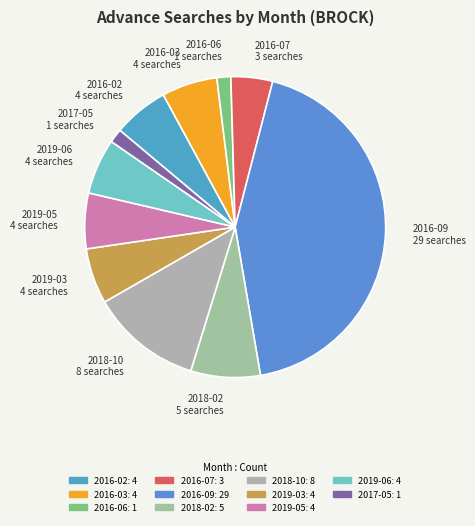

Between 2016-07 3 searches and 2017-05 1 searches, which is larger?

2016-07 3 searches